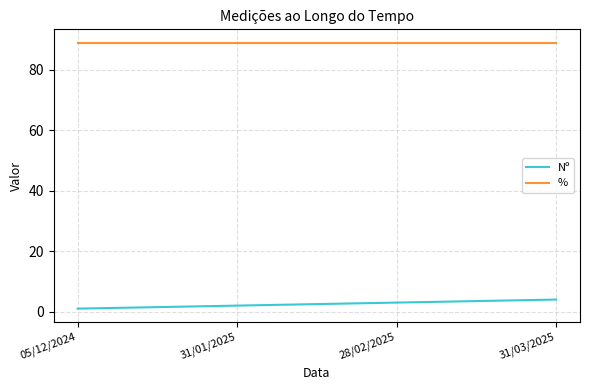

Which label corresponds to the smallest value in the chart?

05/12/2024